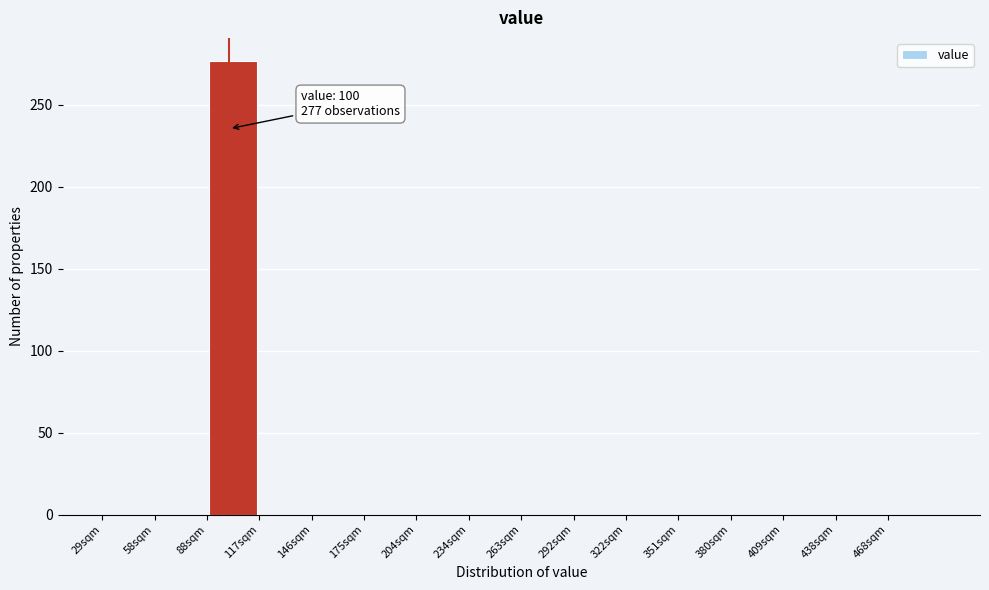

Which range on the x-axis has the tallest bar?

90 to 115